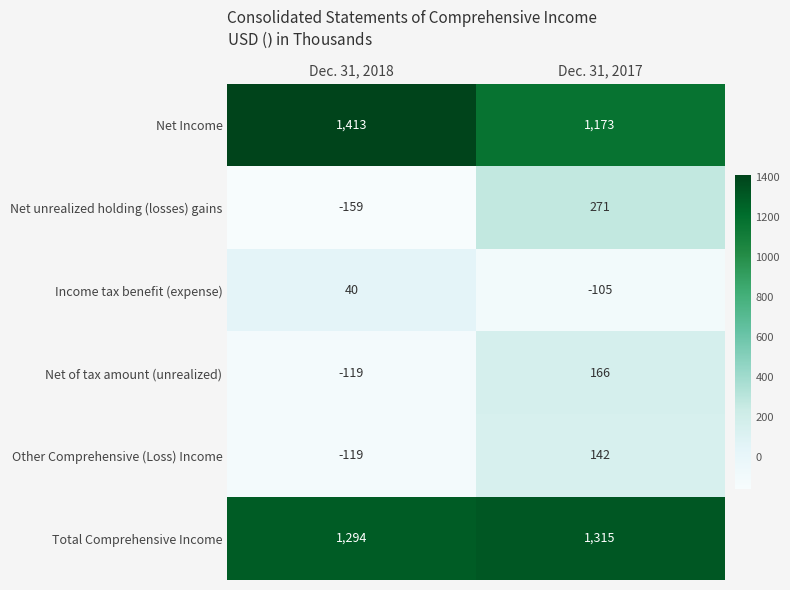

List the series in order of their peak value, highest first.

Net Income, Total Comprehensive Income, Net unrealized holding (losses) gains, Net of tax amount (unrealized), Other Comprehensive (Loss) Income, Income tax benefit (expense)